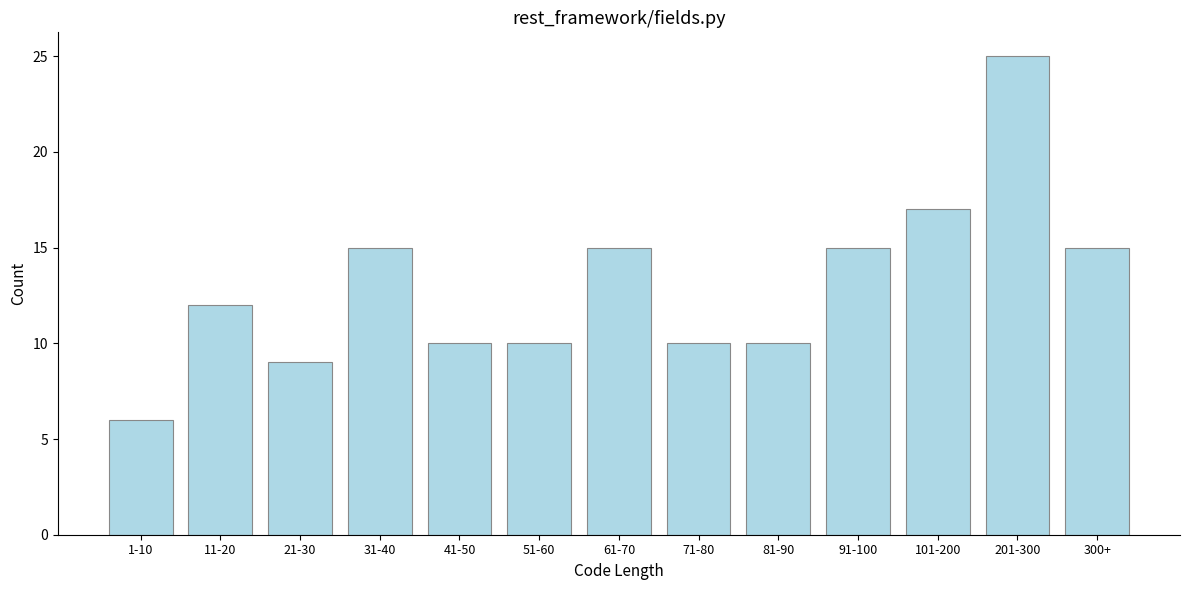

Reading right to left, transcribe all the data shown in this chart.

300+=15	201-300=25	101-200=17	91-100=15	81-90=10	71-80=10	61-70=15	51-60=10	41-50=10	31-40=15	21-30=9	11-20=12	1-10=6